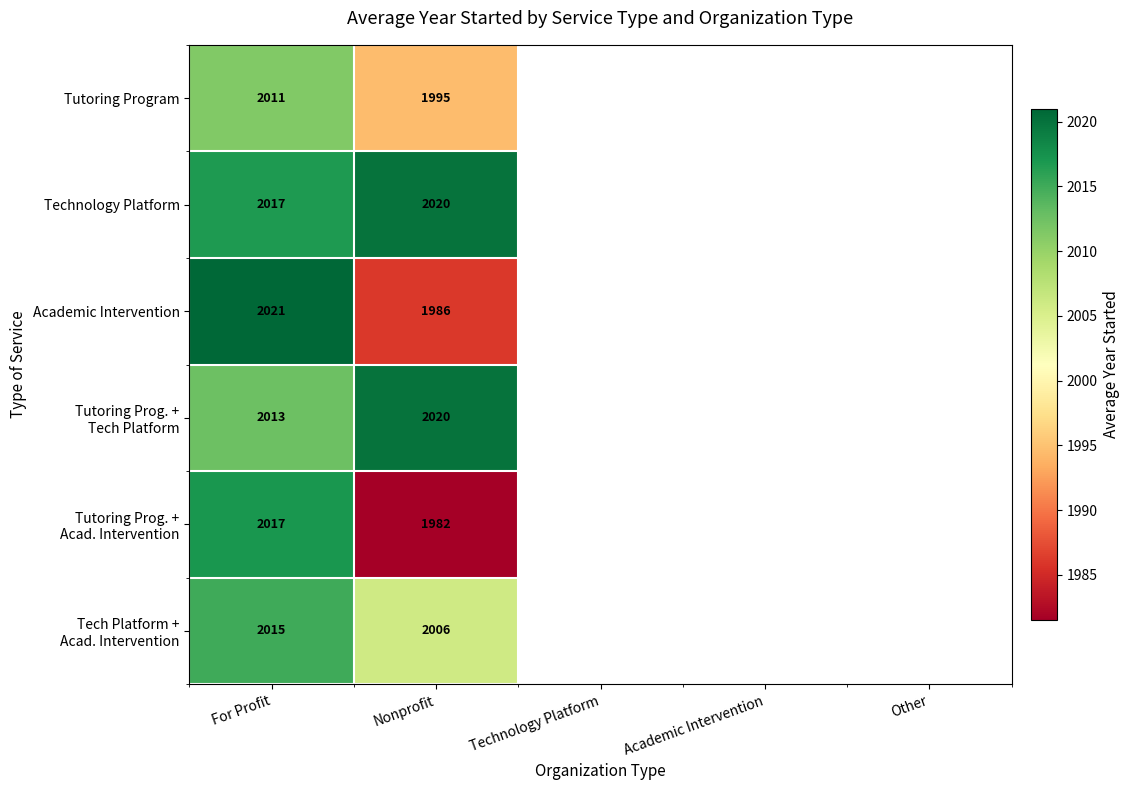

What is the total value across all series at For Profit?

12094.0